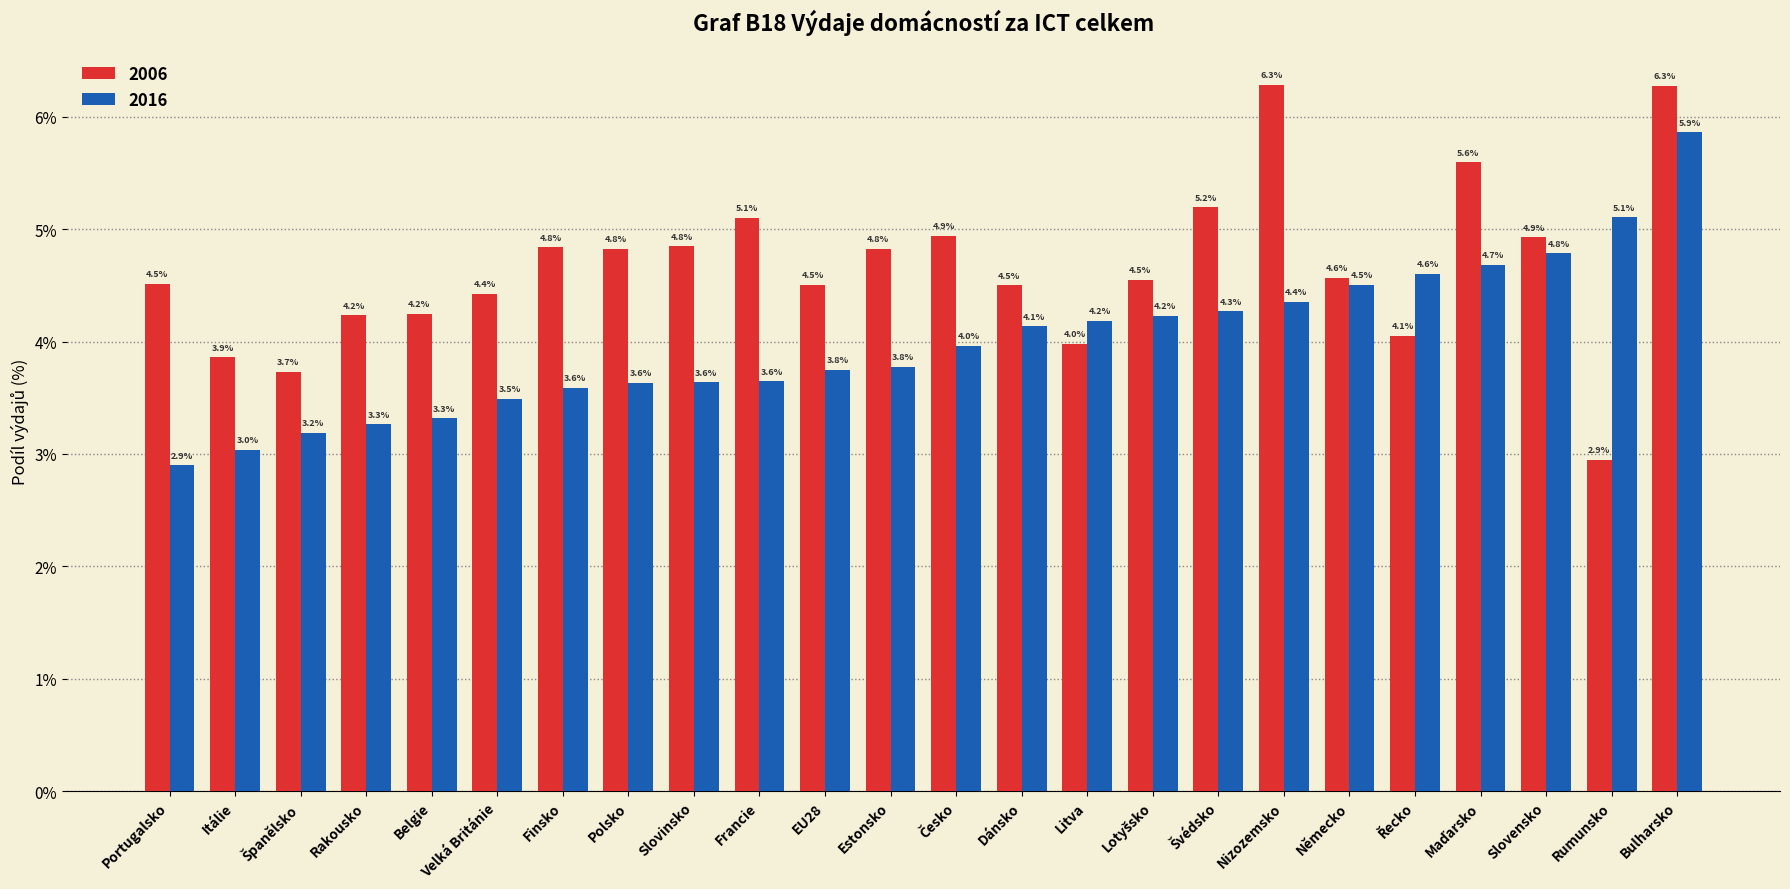

How many bars are there in total?

48